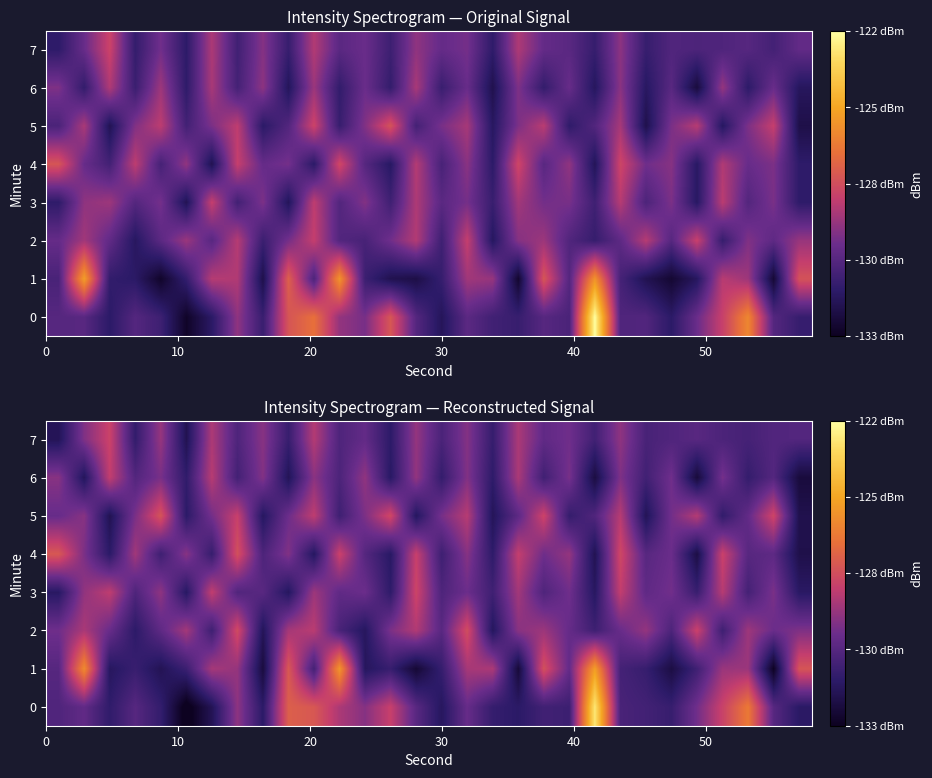

How many data points in row_1 are less than -130?

17